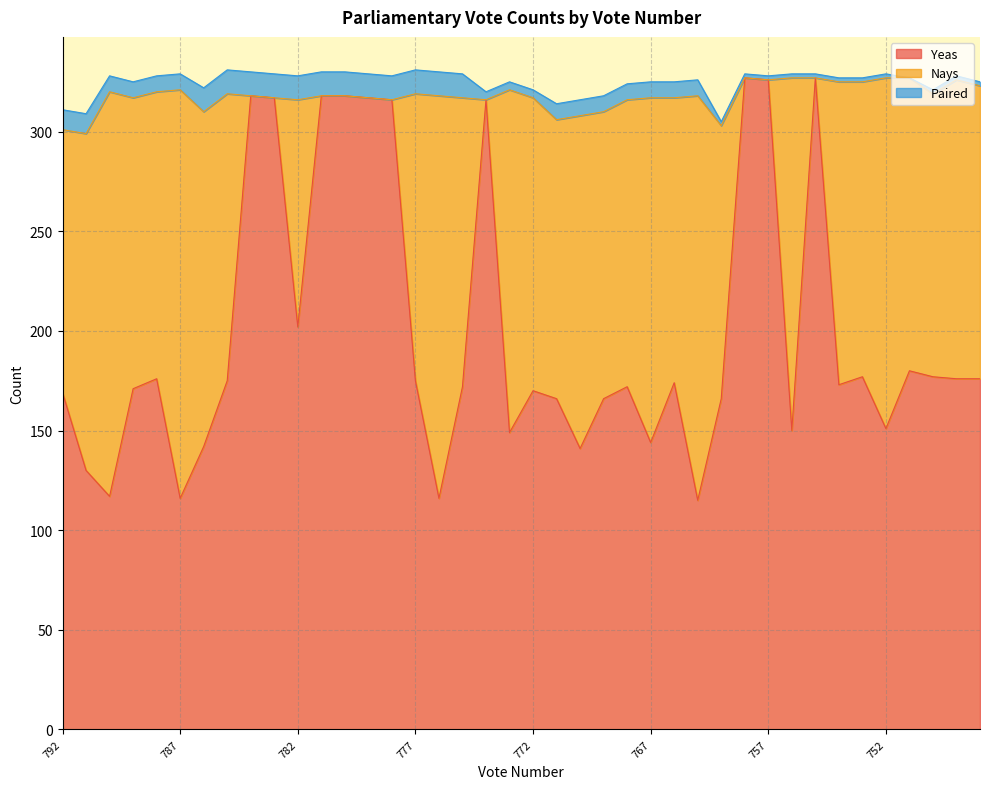

Is it true that Paired equals 2 at 748?

True